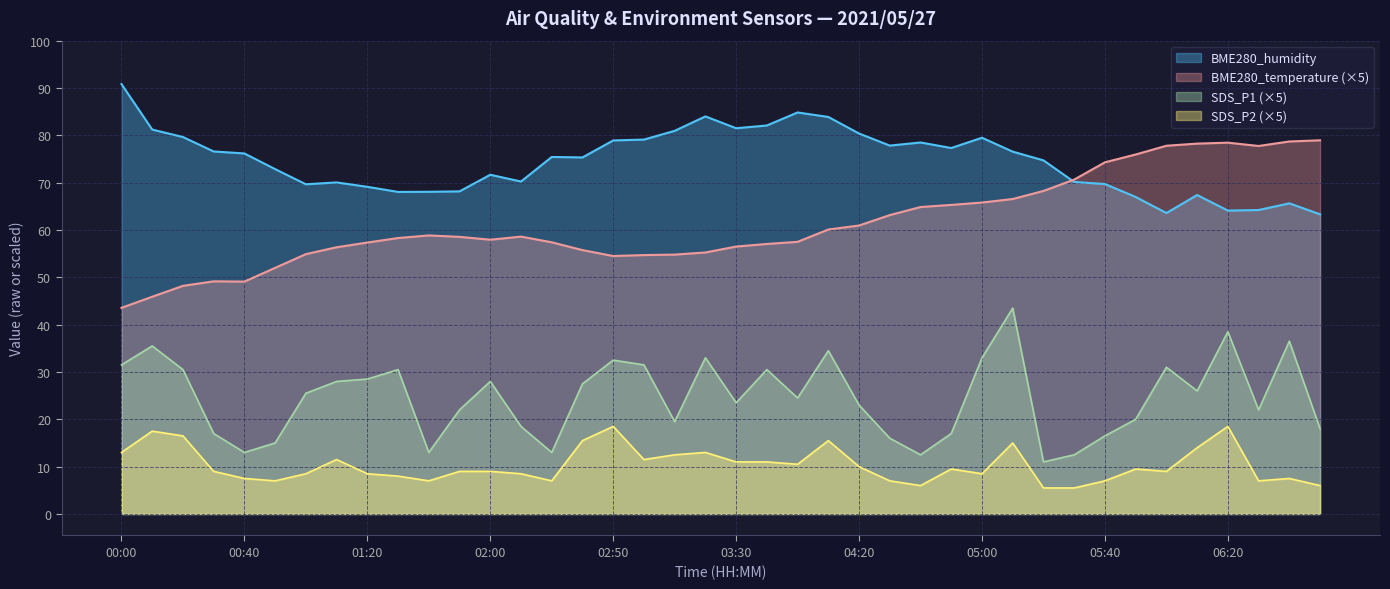

What position from the right is 00:00?

40